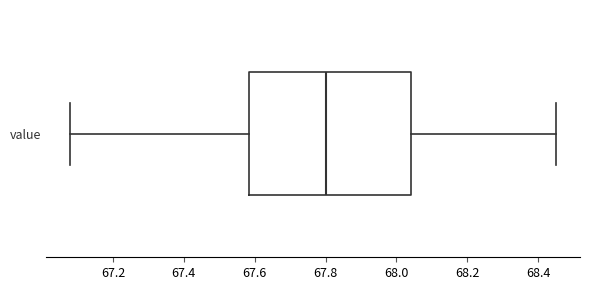

Where does the median line of the box for value sit on the x-axis? The values are not printed on the chart, so give them approximately, as read against the axis.

67.80